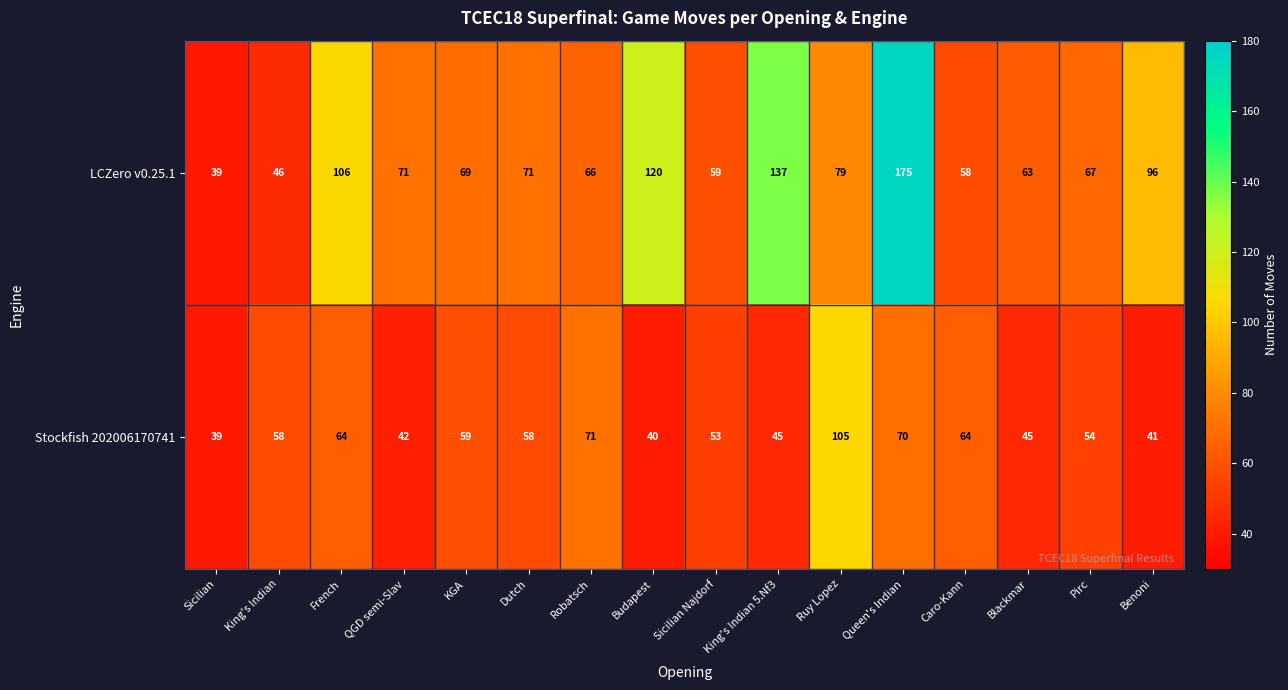

Read the LCZero v0.25.1 value at Pirc.

67